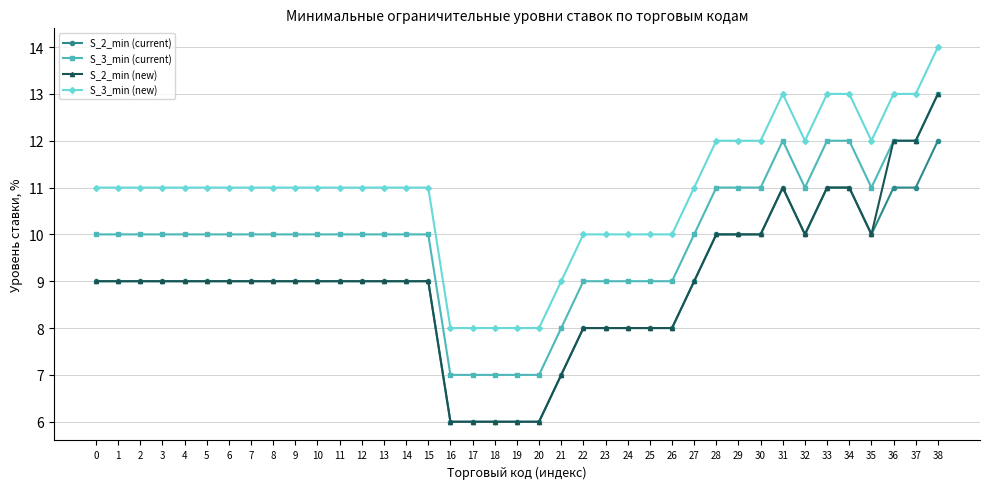

What is the maximum value shown in the chart?

14